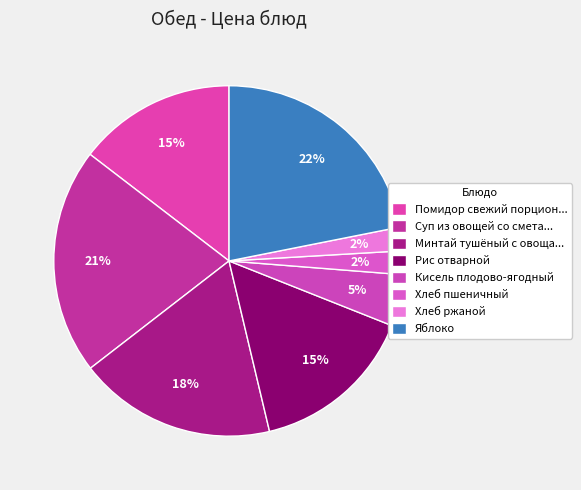

True or false: Хлеб ржаной accounts for 2% of the total.

True